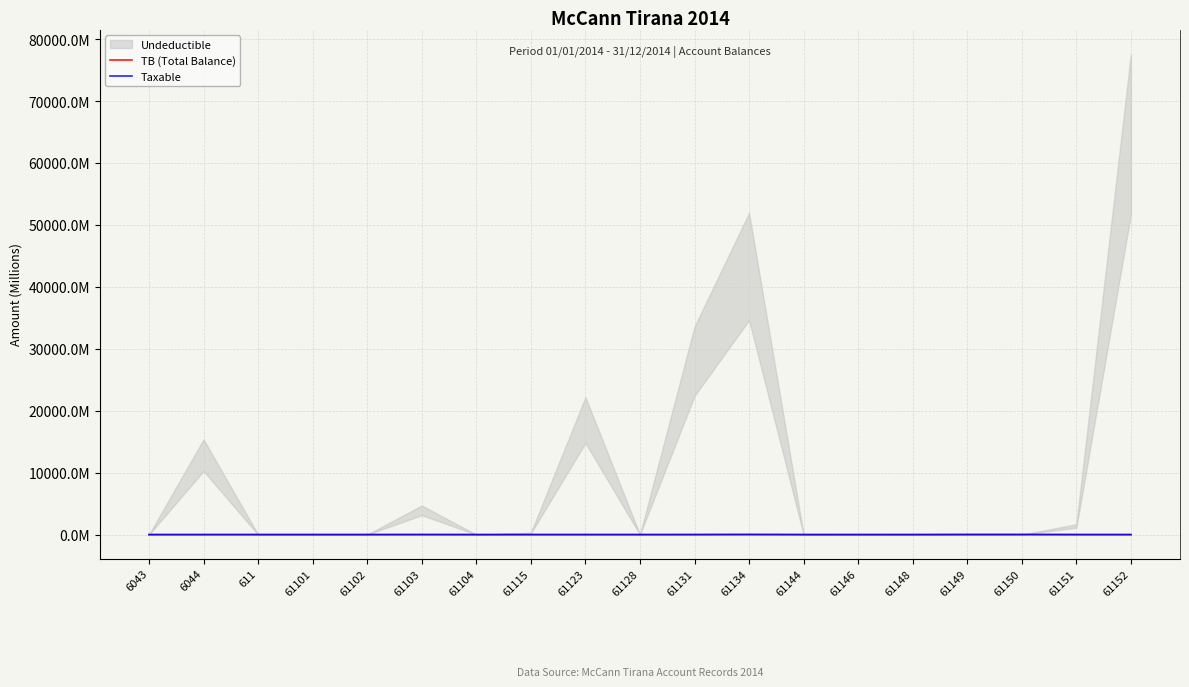

True or false: TB (Total Balance) and Taxable intersect in this chart.

False